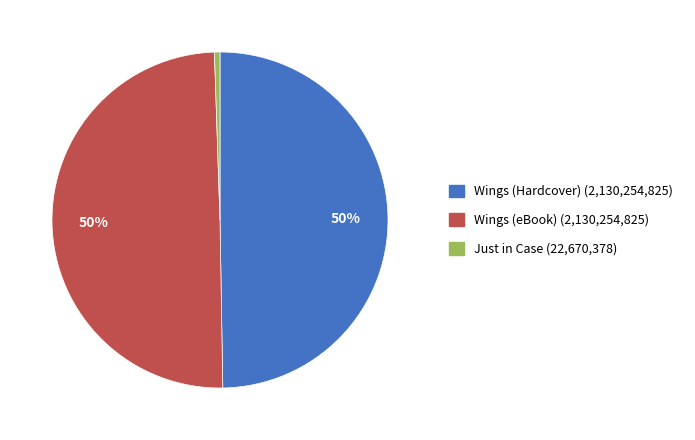

To the nearest percent, what portion does Just in Case represent?

1%